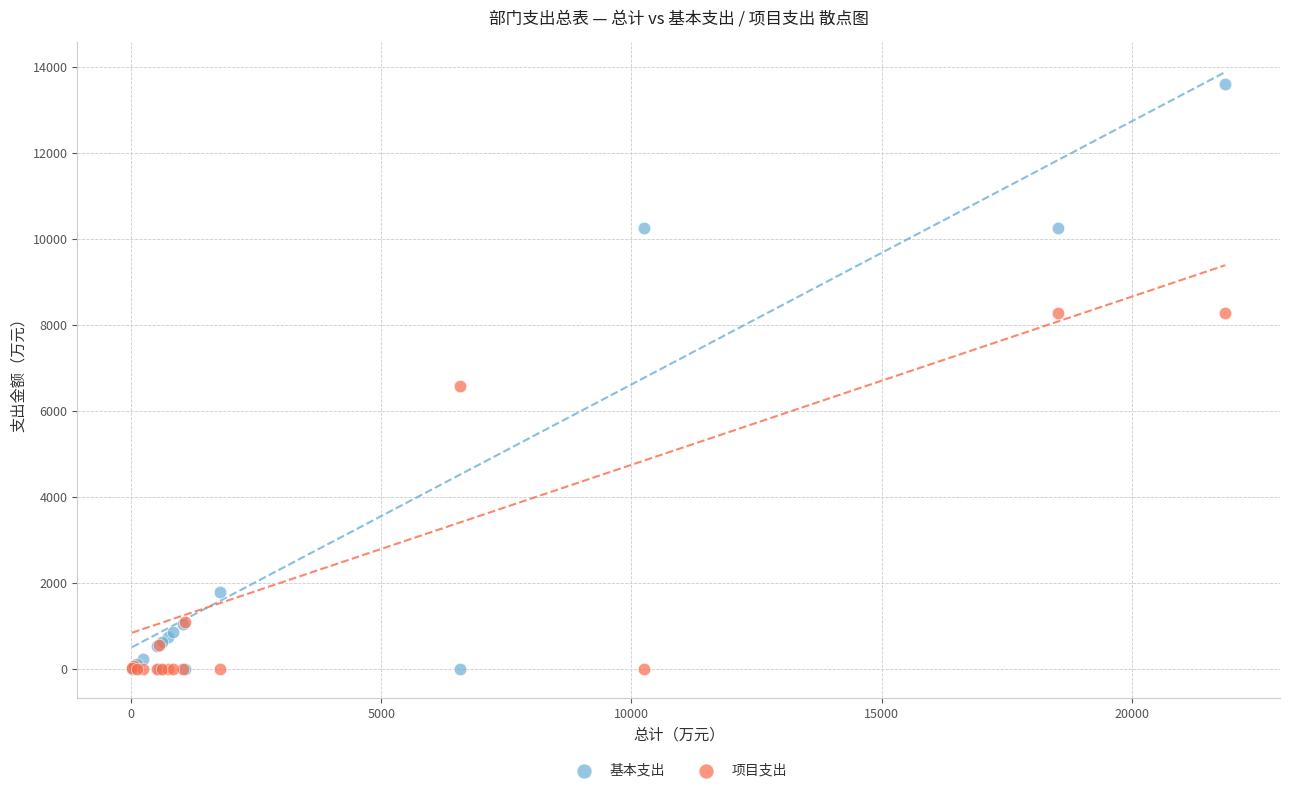

In the 基本支出 series, what Y value is closest to 6797?

10244.8